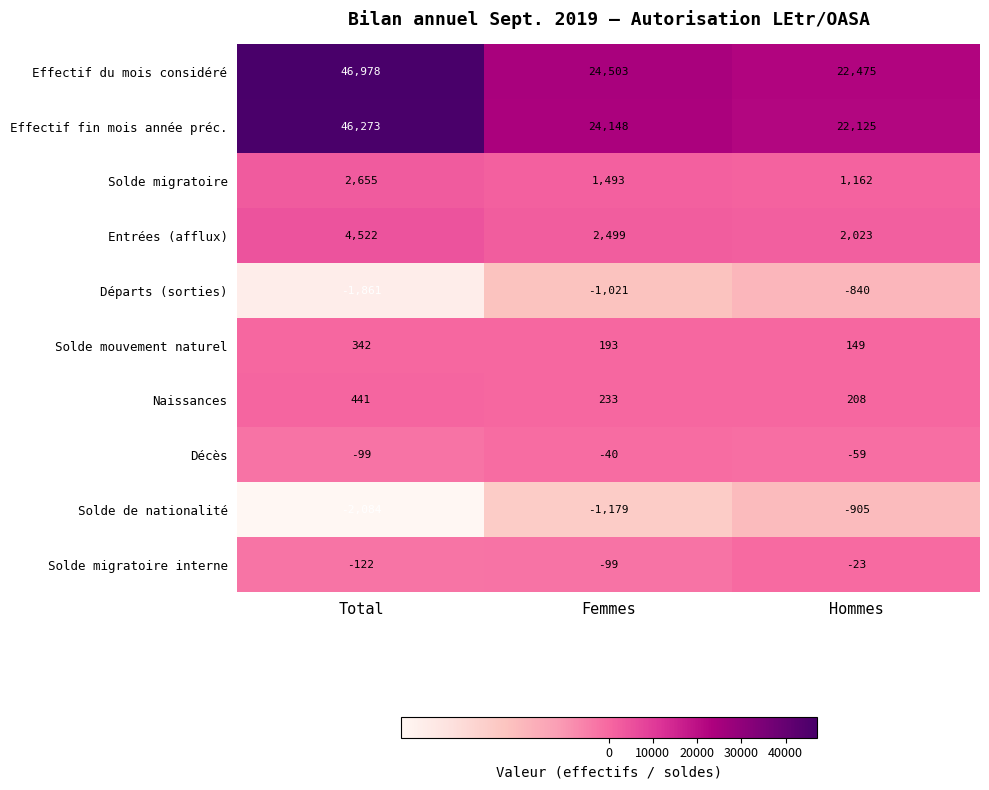

At how many categories does at least one series exceed 3353?

3